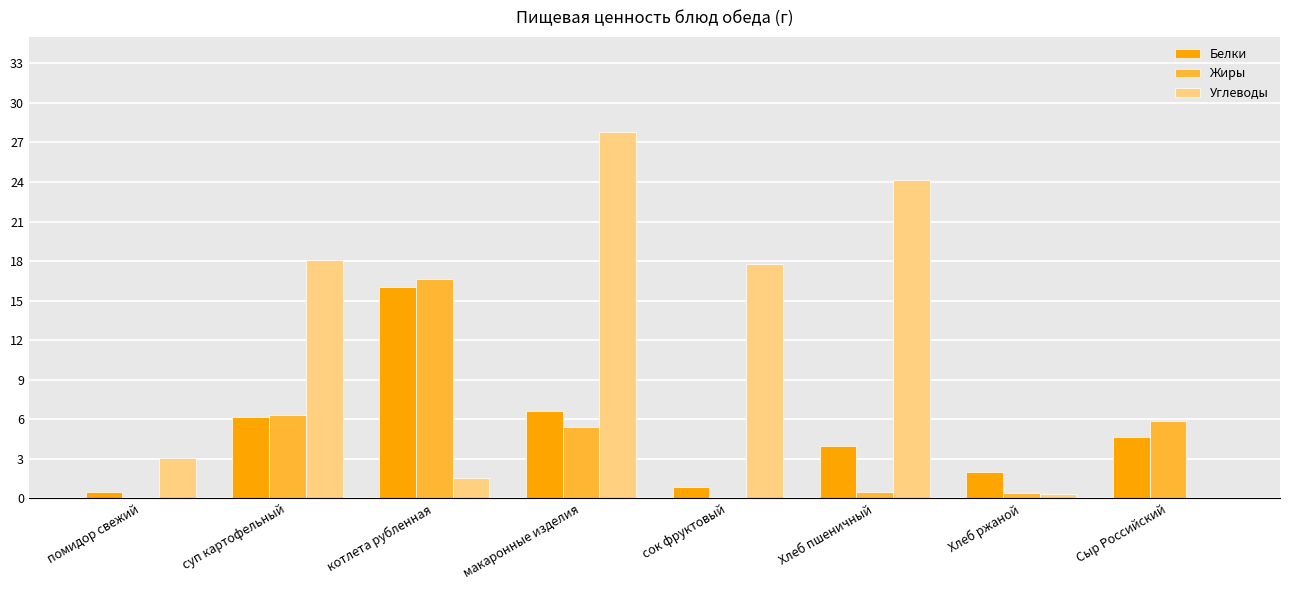

At which label does Жиры first exceed 5?

суп картофельный